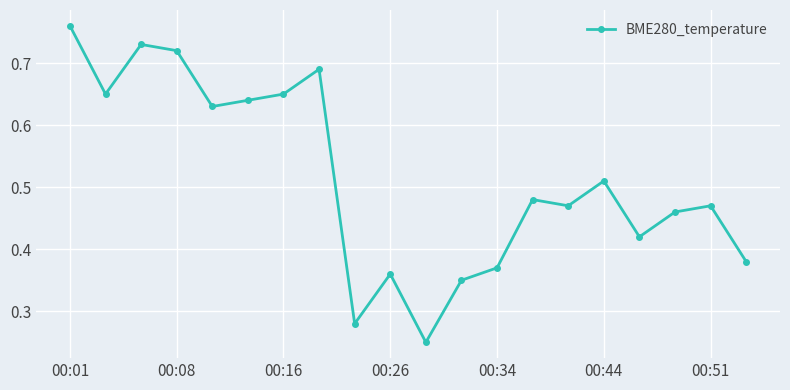

How many points are higher than both their immediate neighbors (excluding endpoints)?

6